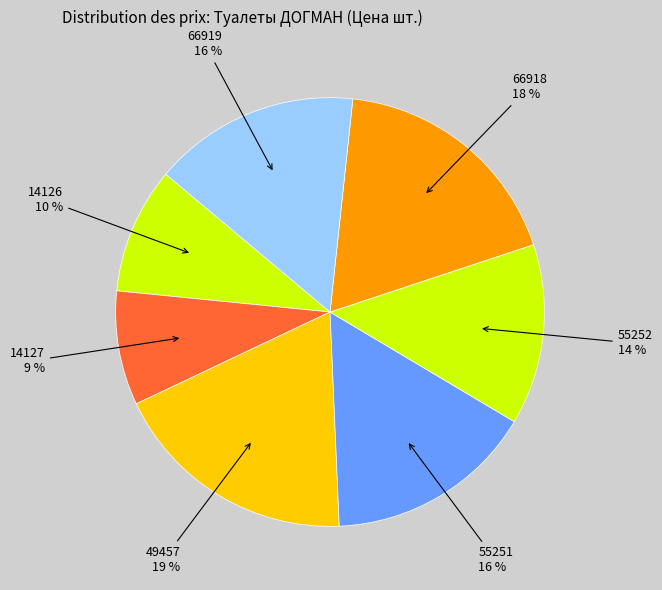

To the nearest percent, what is the difference between the largest and smallest slice percentages?

10%